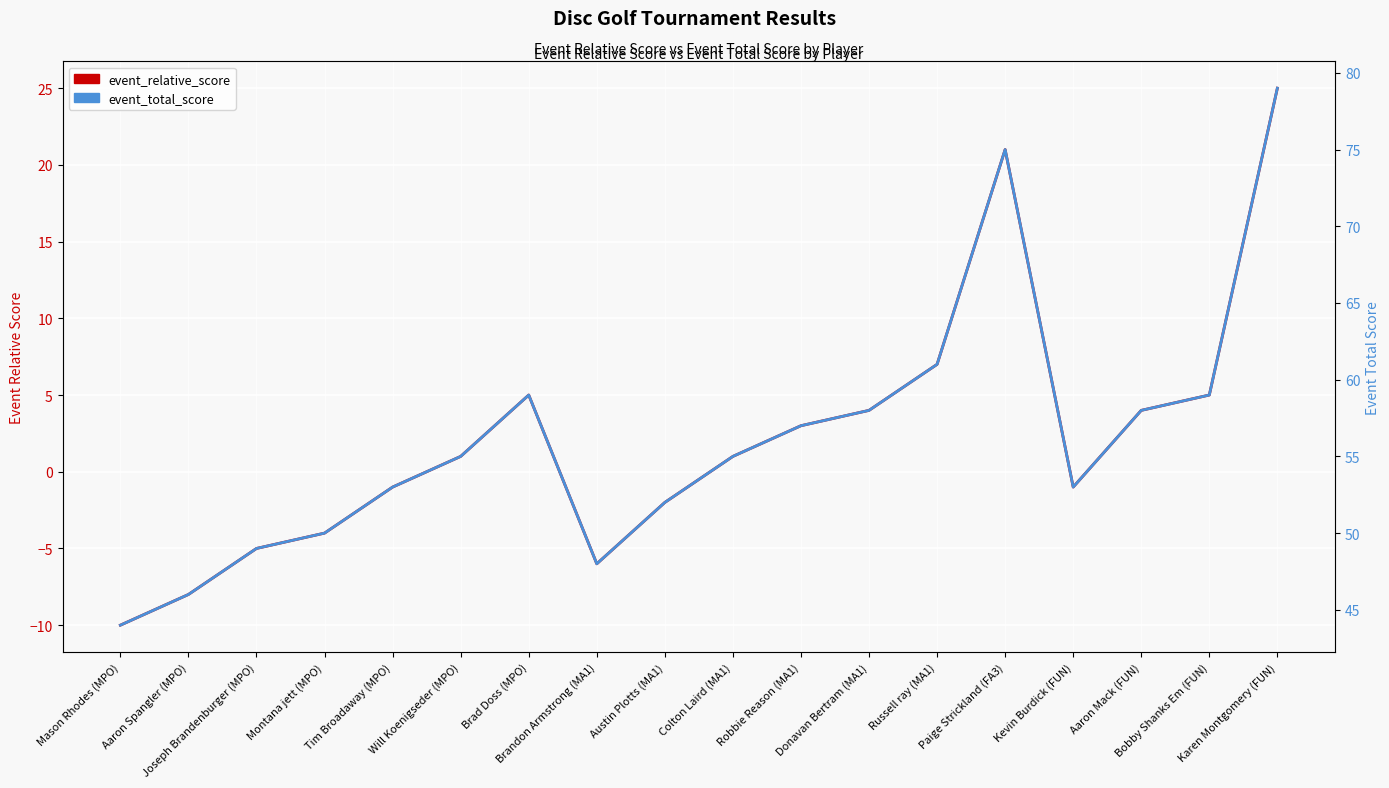

Between Montana jett (MPO) and Russell ray (MA1), which series saw the biggest shift?

event_relative_score